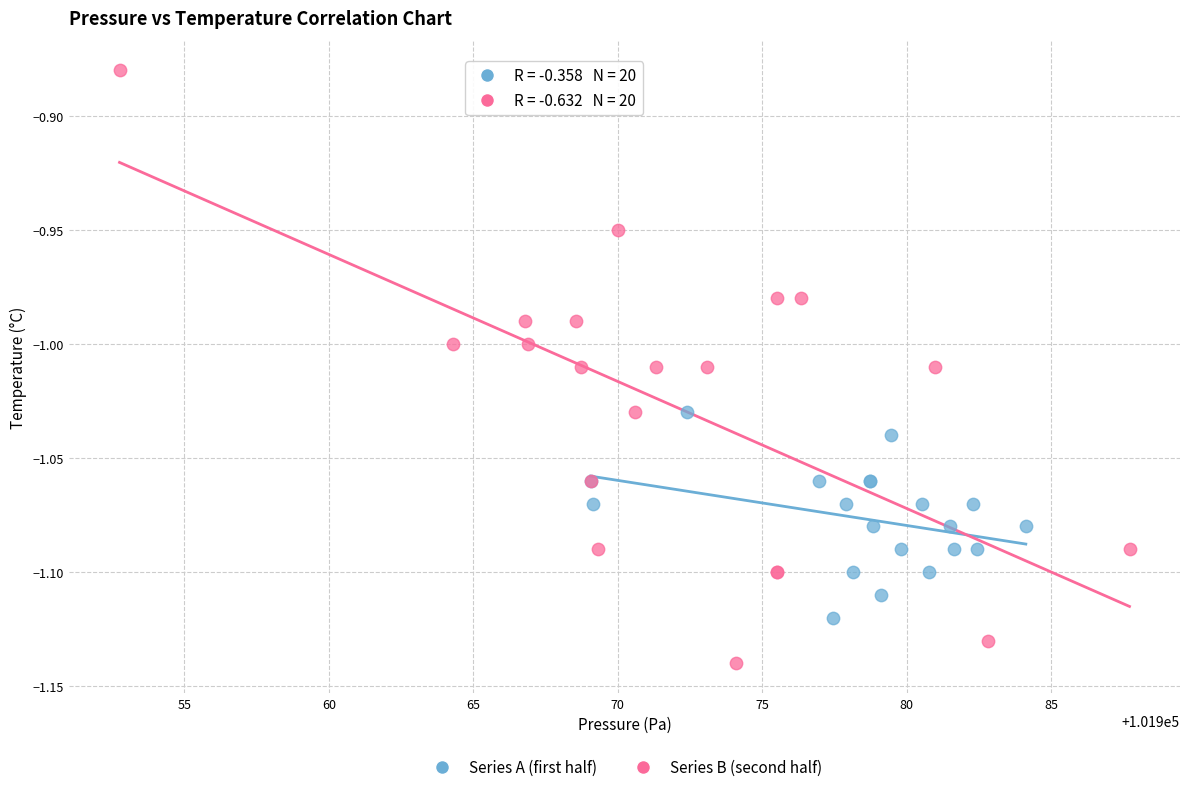

Which series reaches the maximum Y coordinate?

Series B (second half)